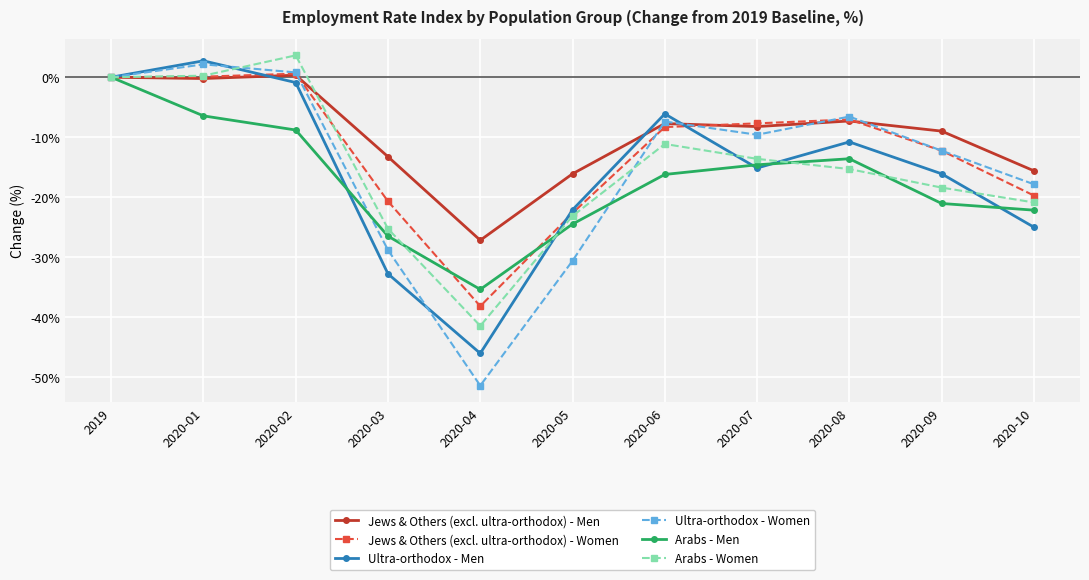

What is the value of the Jews & Others (excl. ultra-orthodox) - Women point at the 10th from the left?

-12.3